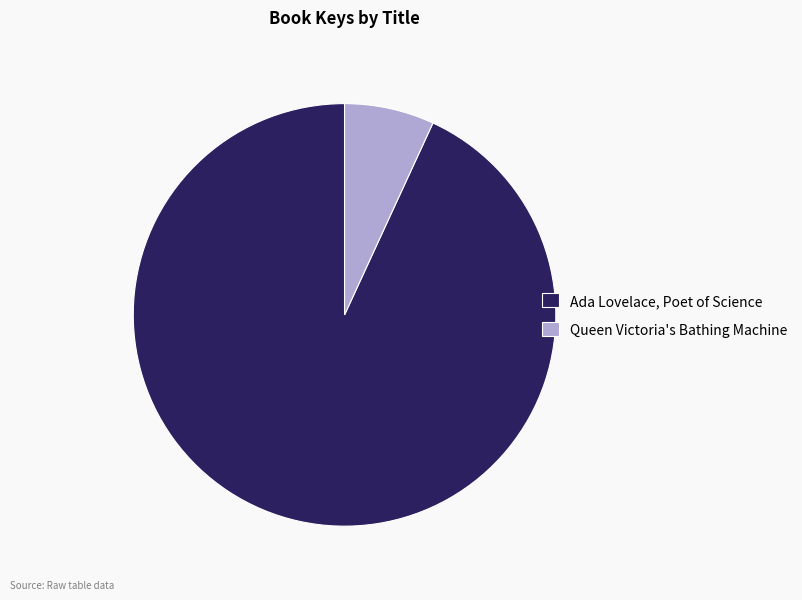

Count the number of slices in the pie.

2